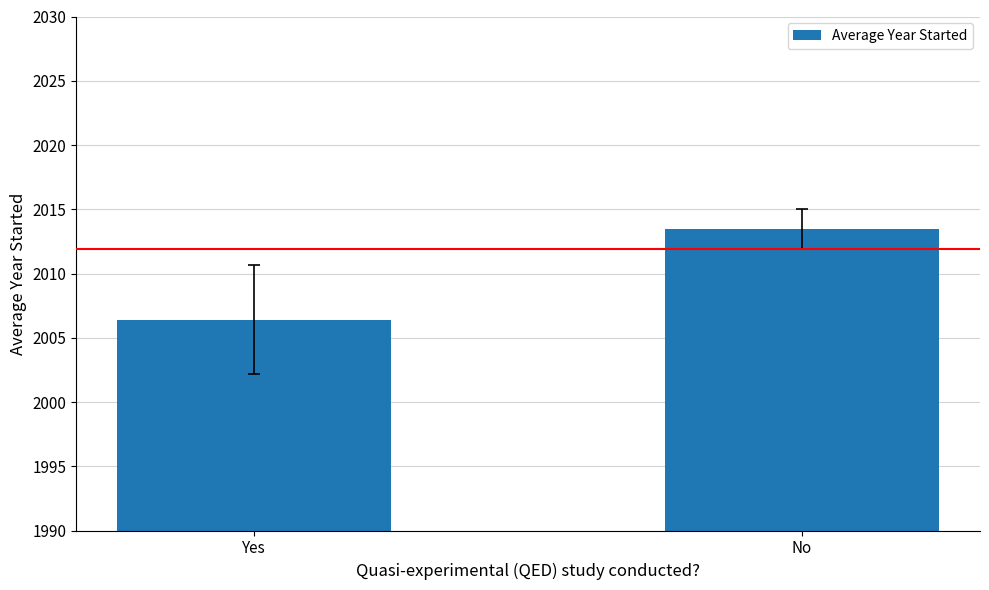

What value does the data have at Yes?

2006.4